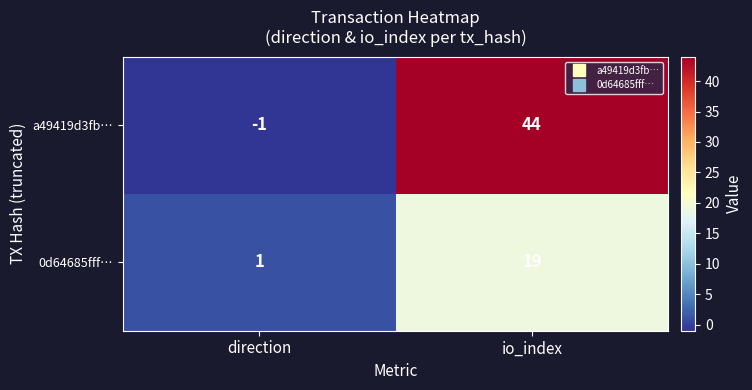

Which label corresponds to the smallest value in the chart?

direction